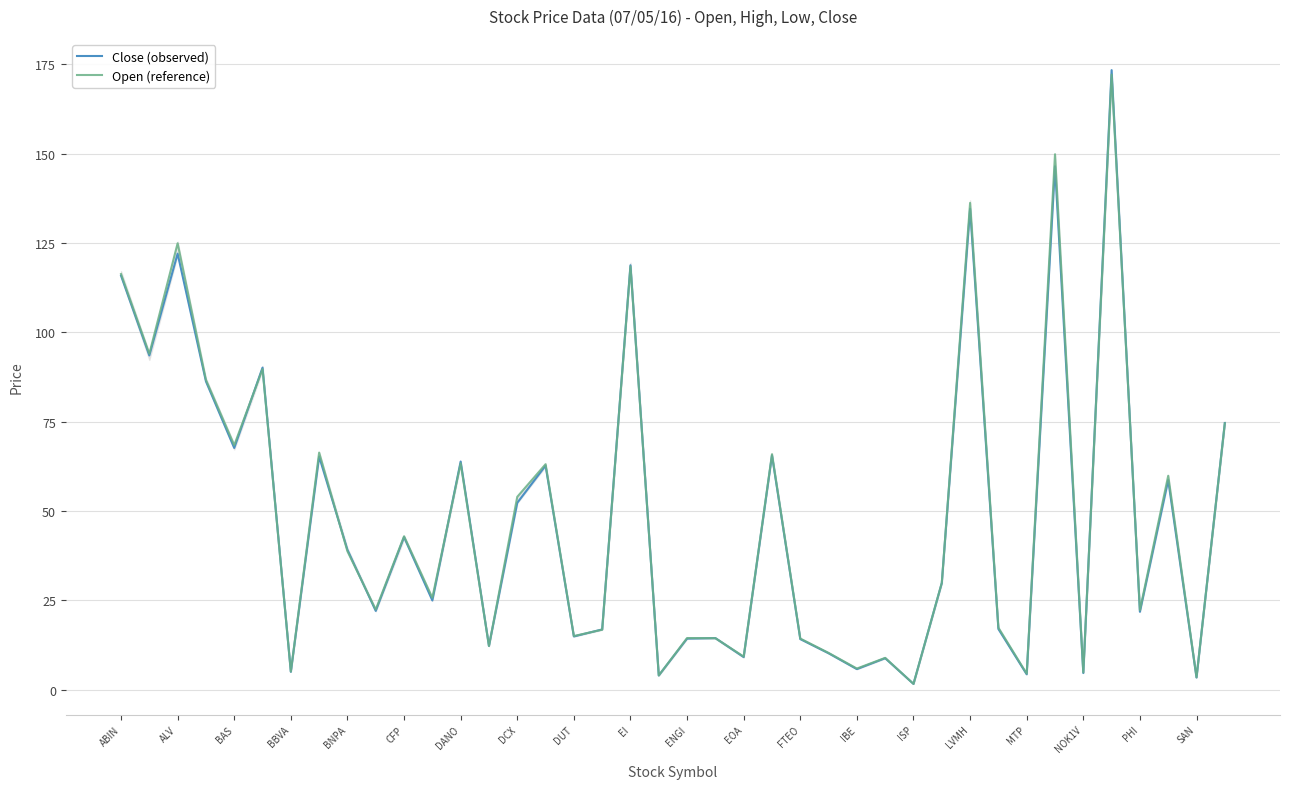

What is the average value of the Open (reference) series?

48.7